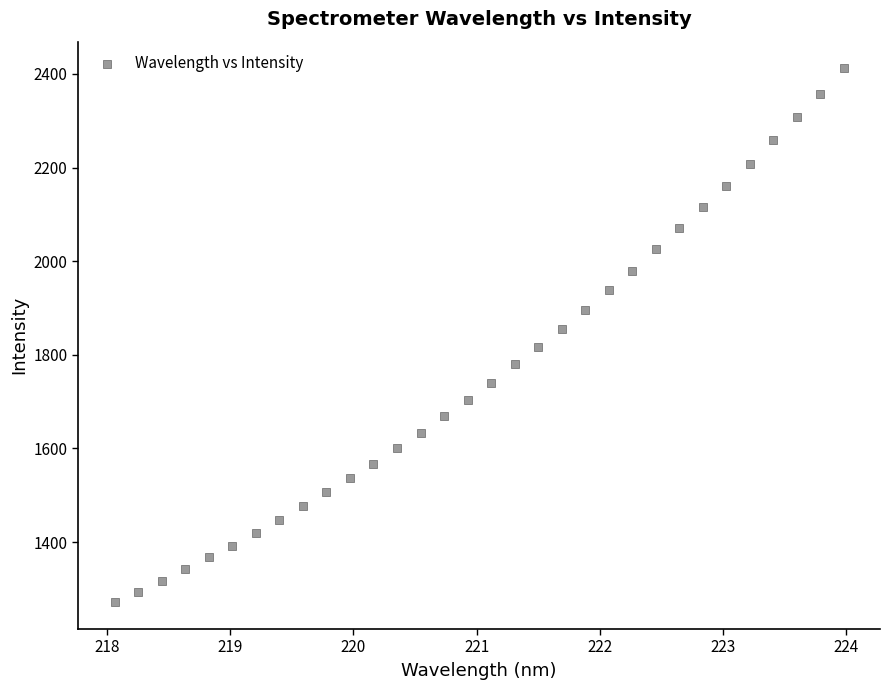

What is the range of Y values (max minus min)?

1140.9